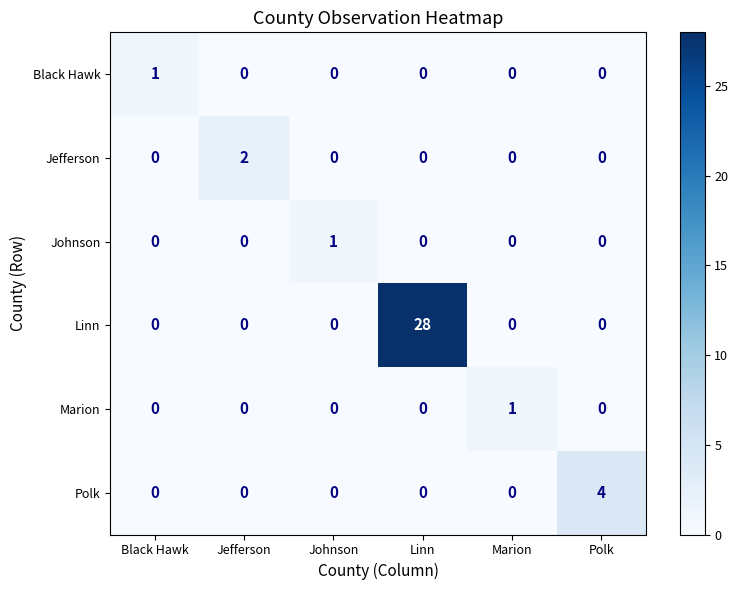

How many data points does each series have?

6